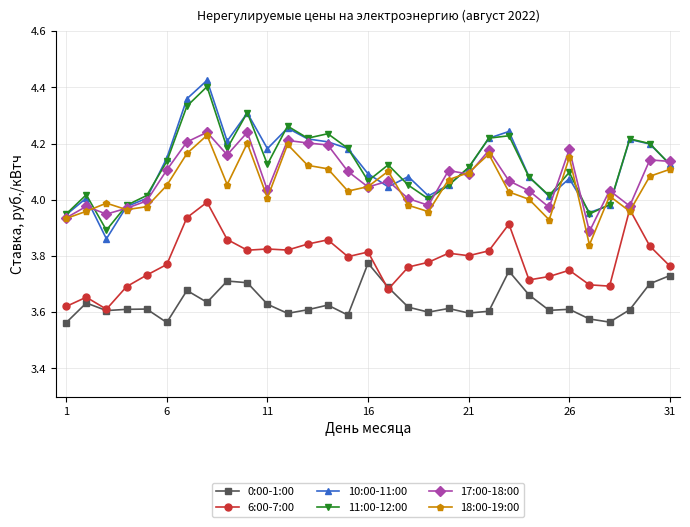

At how many categories does at least one series exceed 3?

31